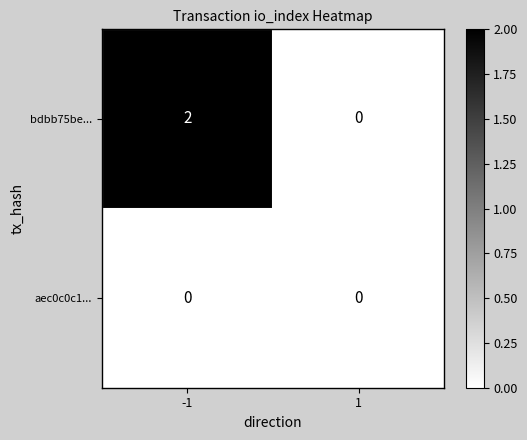

Count the number of categories in the chart.

2